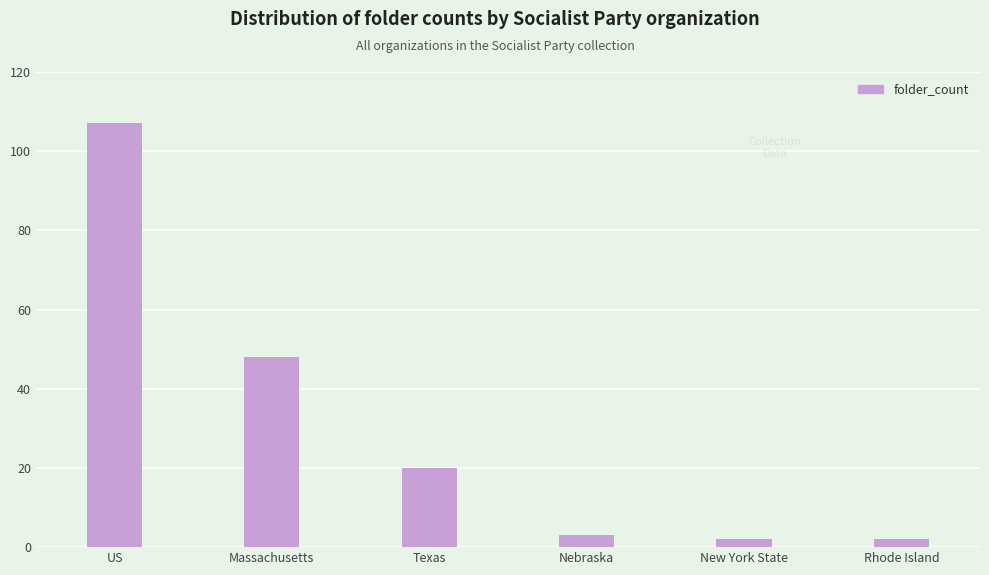

Reading right to left, what are all the values shown in this chart?

Rhode Island=2	New York State=2	Nebraska=3	Texas=20	Massachusetts=48	US=107